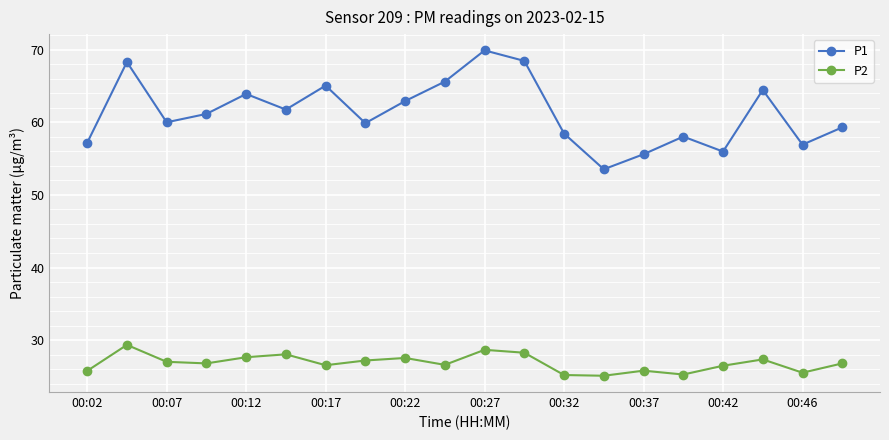

True or false: P1 and P2 intersect in this chart.

False